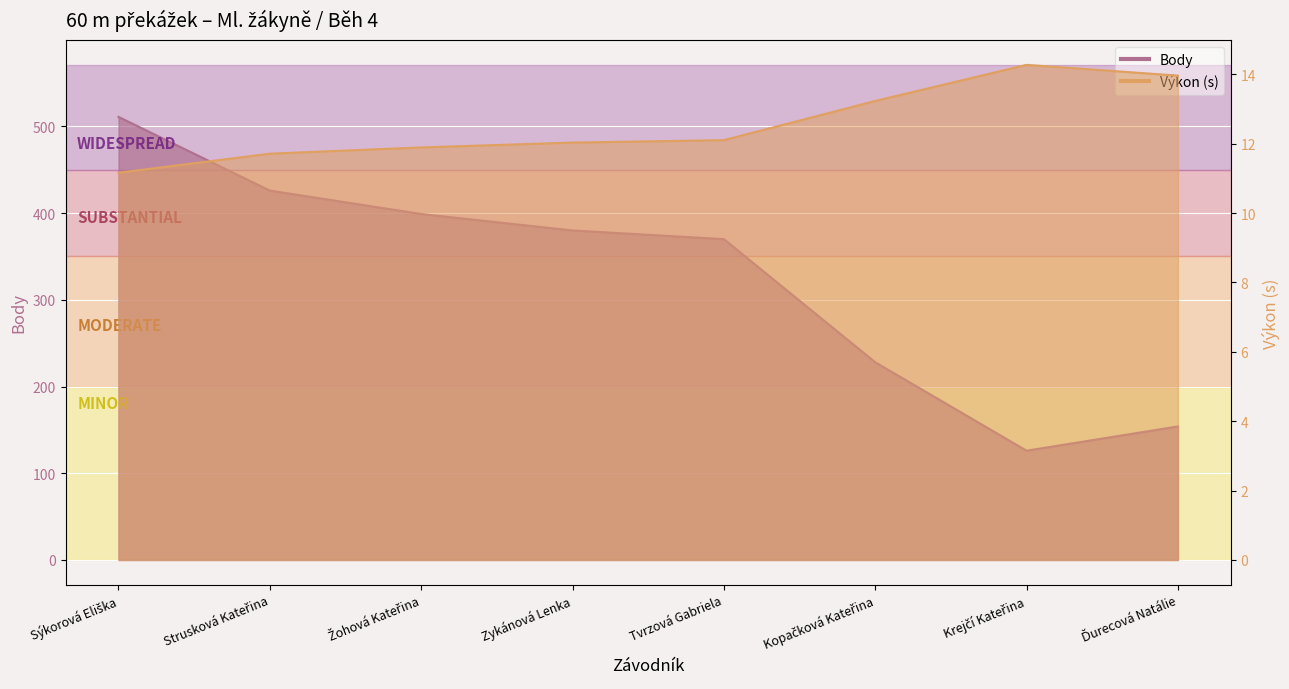

What is the highest value of the Výkon series?

14.3